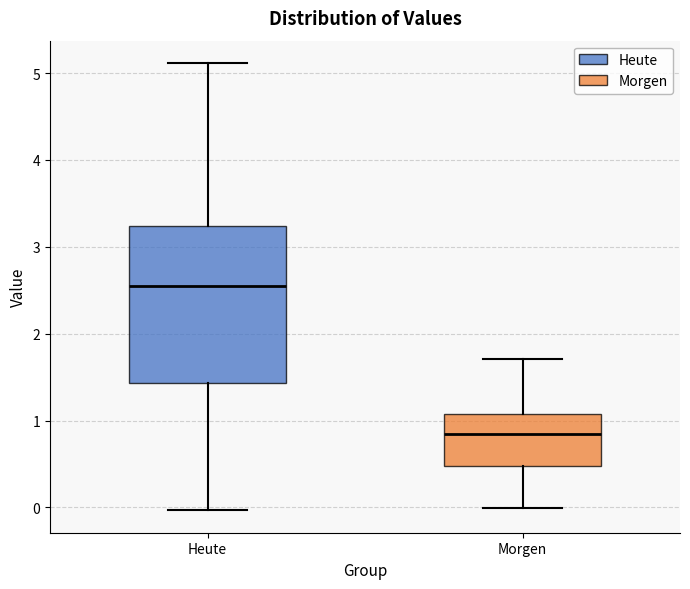

Which box is the tallest, from its lower edge to its upper edge?

Heute